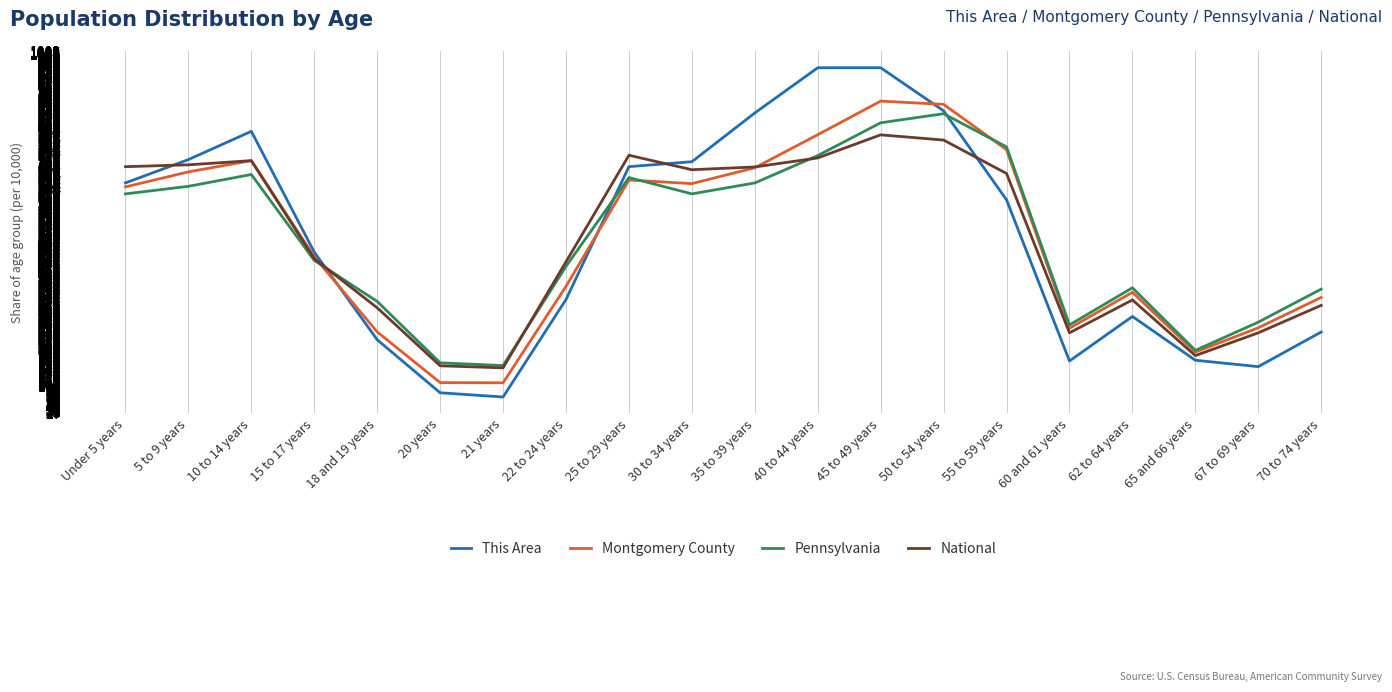

Is this an area chart (filled region under the line)?

No